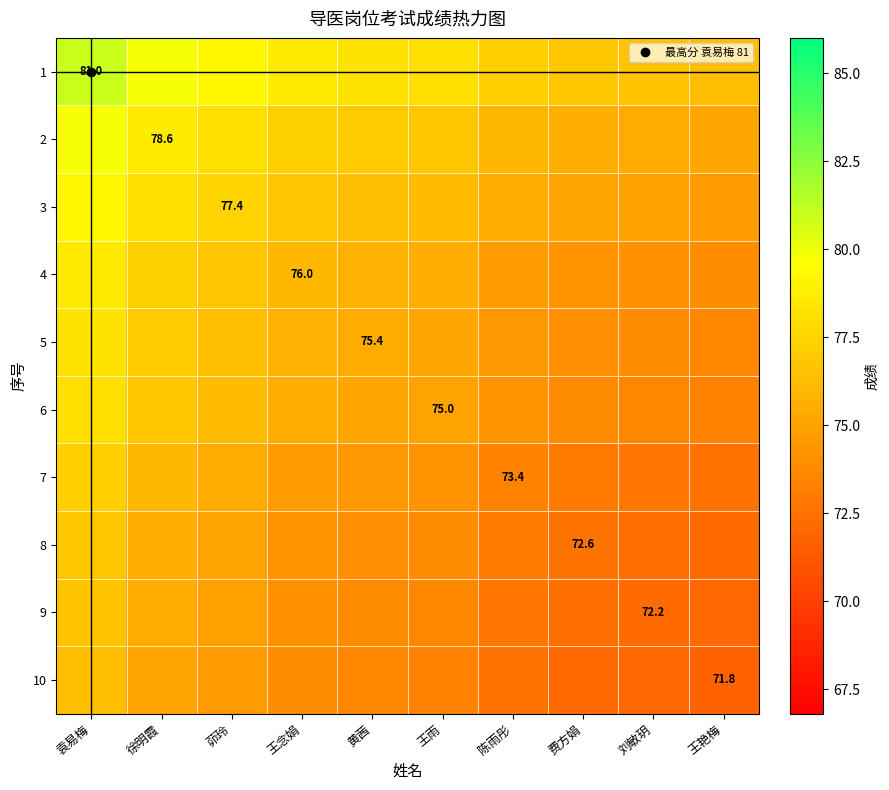

What value does the 7 series have at 陈雨彤?

73.4